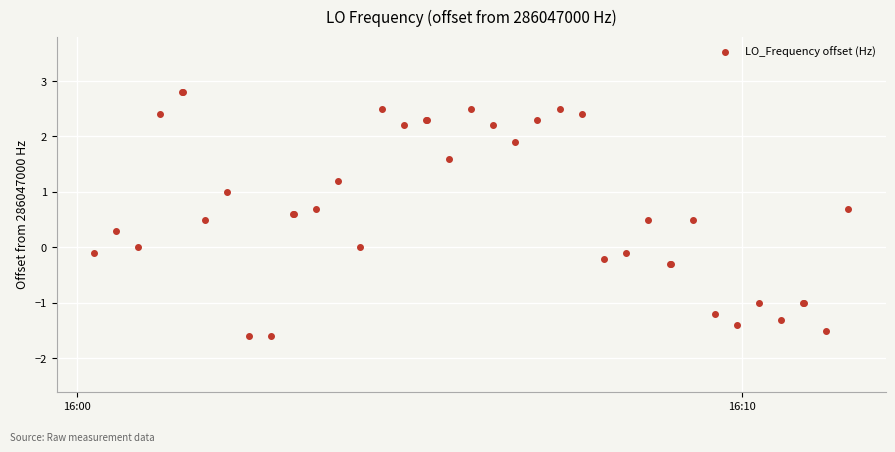

How many series are shown in this chart?

1